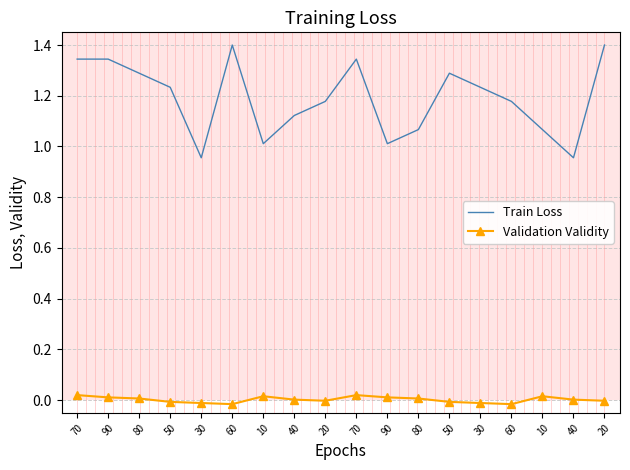

What are all the series names shown in the legend?

Train Loss, Validation Validity